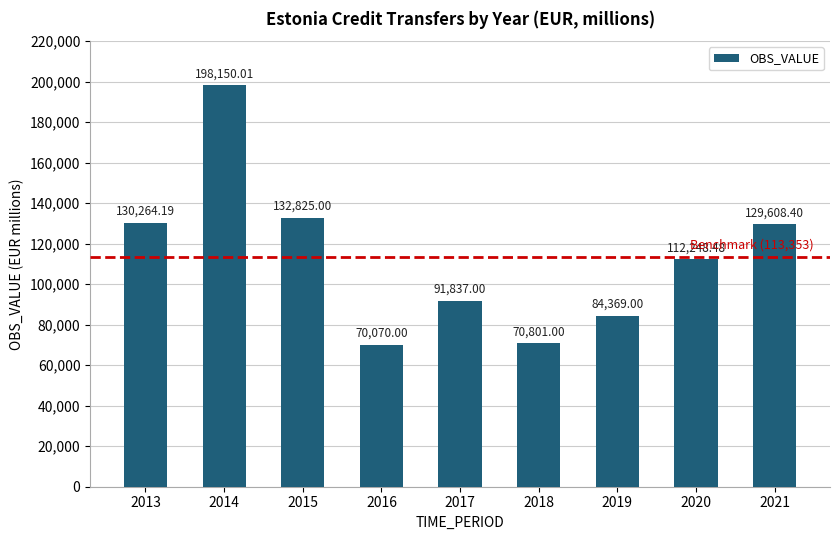

The value at 2021 is 129608.4. True or false?

True